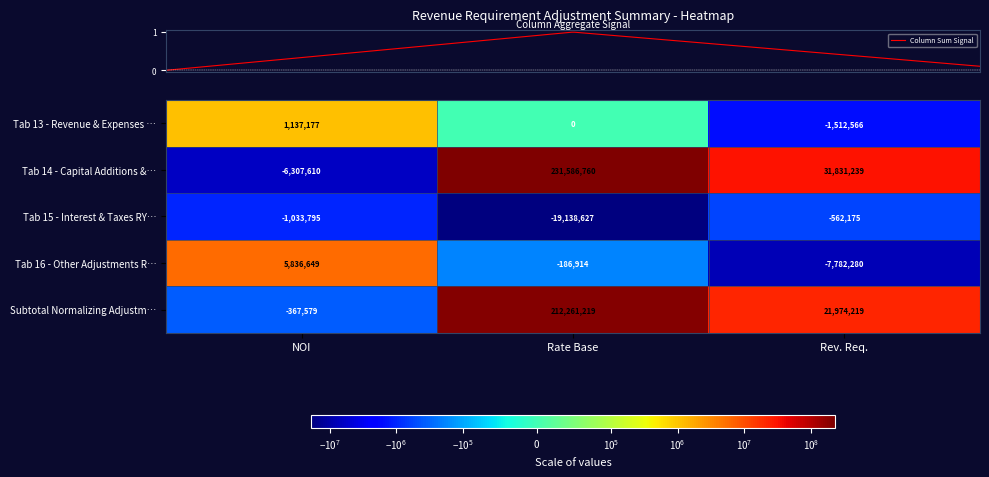

Read the Subtotal Normalizing Adjustm… value at NOI, to the nearest 50.

-367600